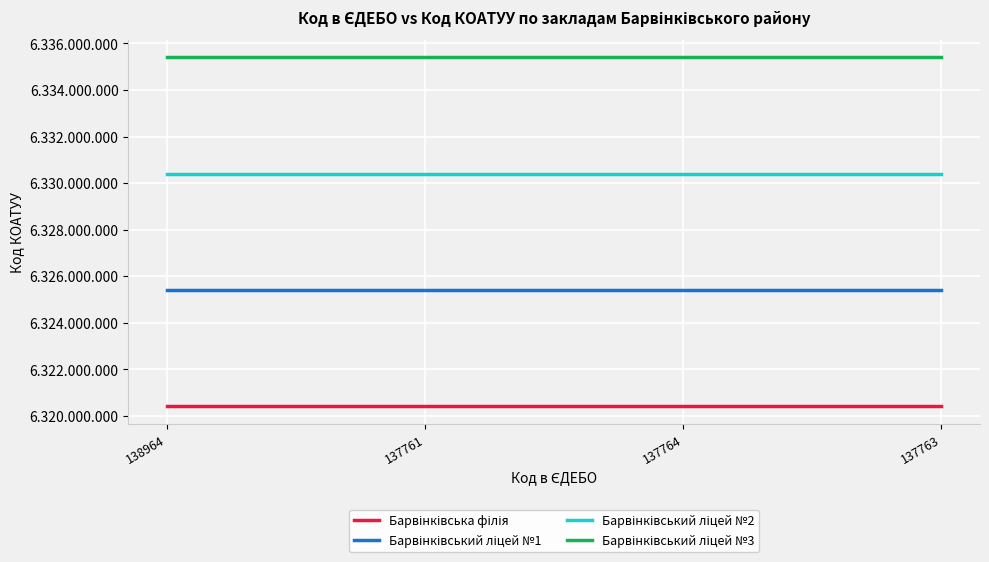

At which label does Барвінківський ліцей №3 reach its peak?

138964